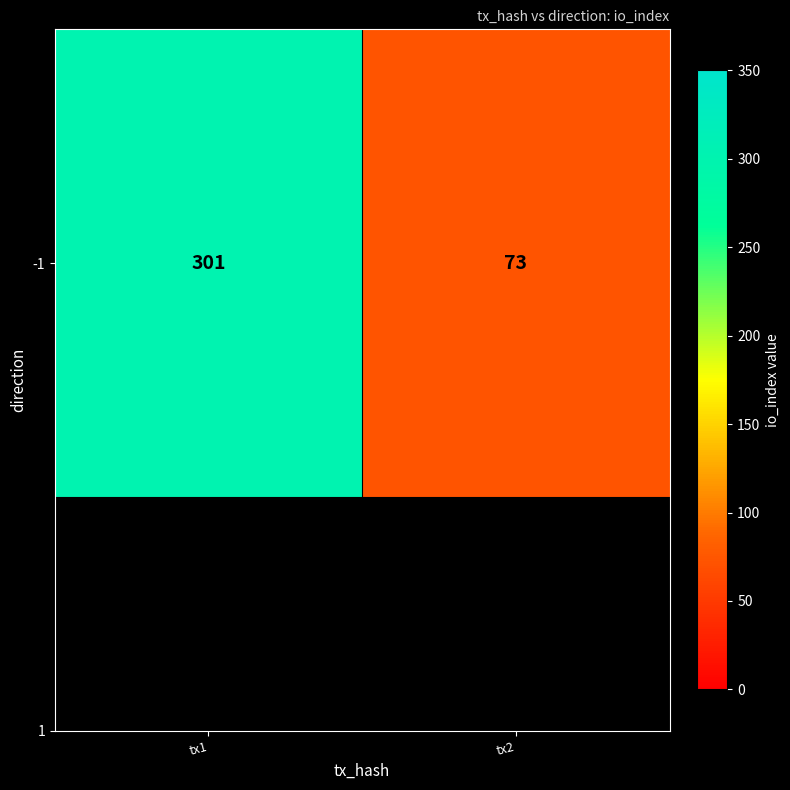

What is the smallest value displayed?

73